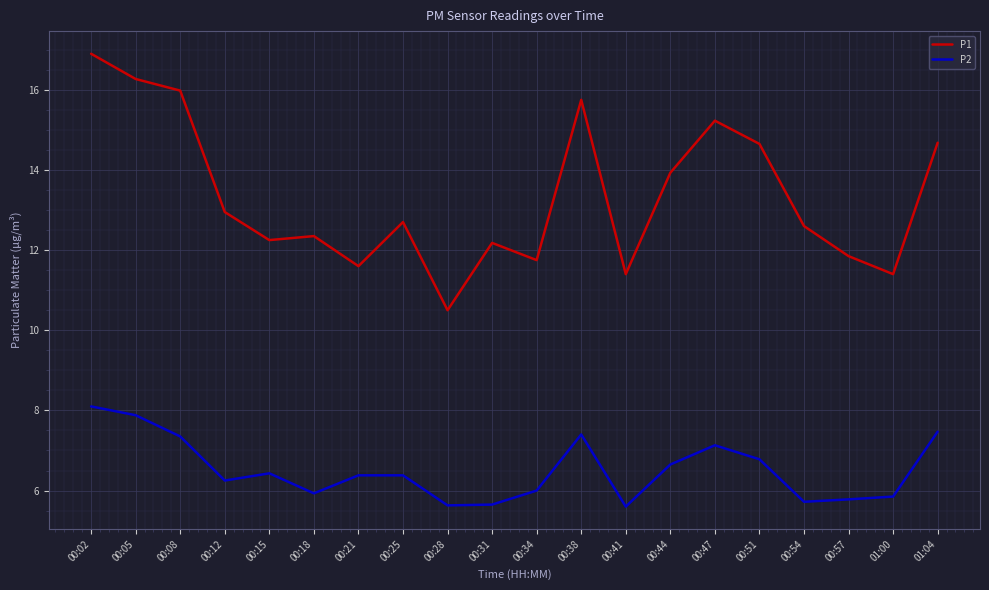

At 00:08, list the series in order from largest to smallest.

P1, P2